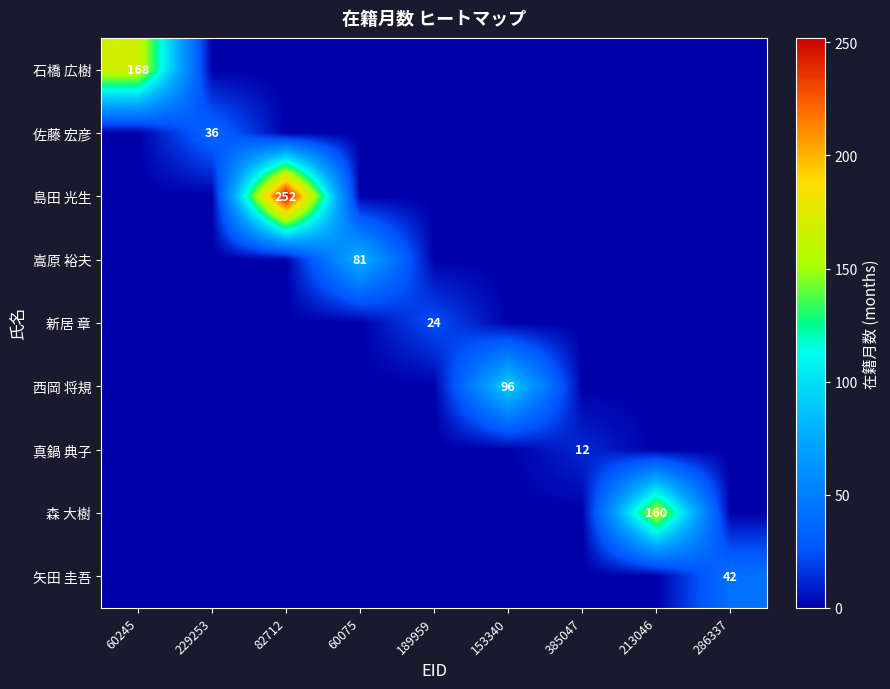

The 石橋 広樹 series shows 168 at 60245. True or false?

True